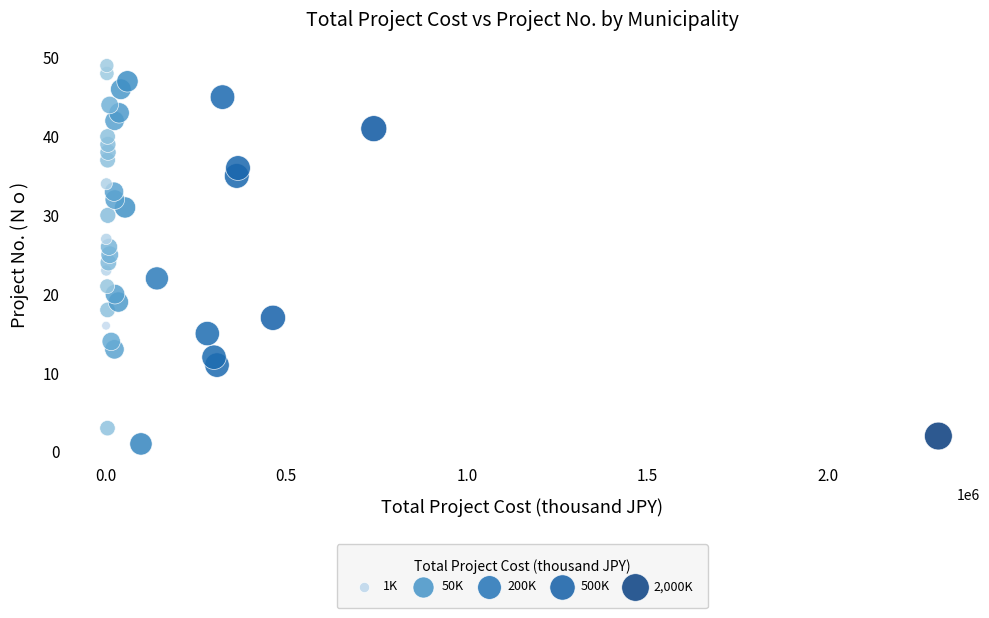

What is the range of Y values (max minus min)?

48